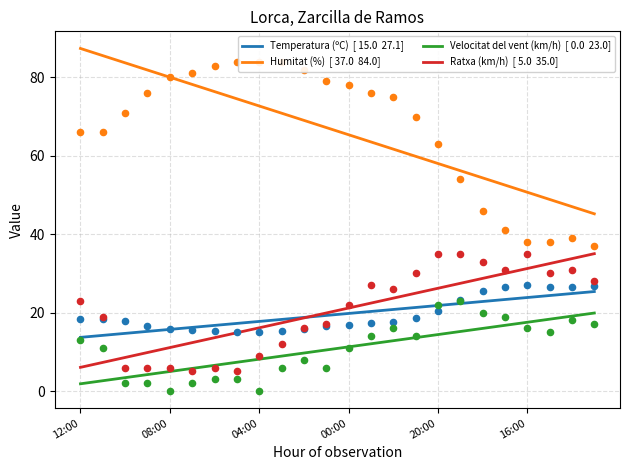

At how many categories does at least one series exceed 32?

24